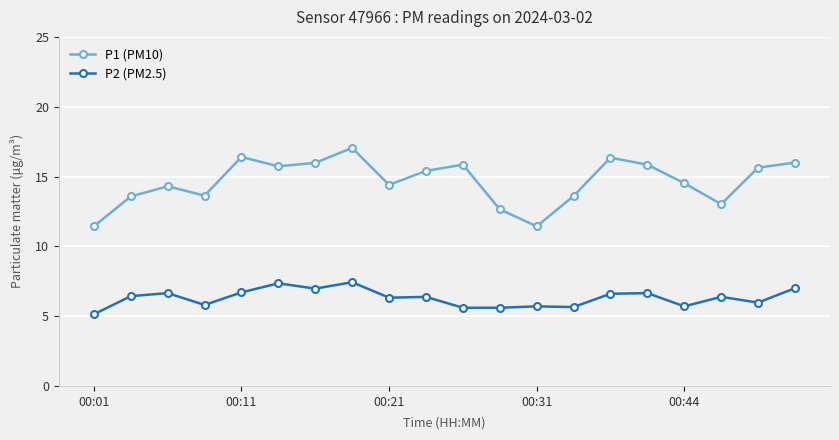

Does the chart have visible grid lines?

Yes